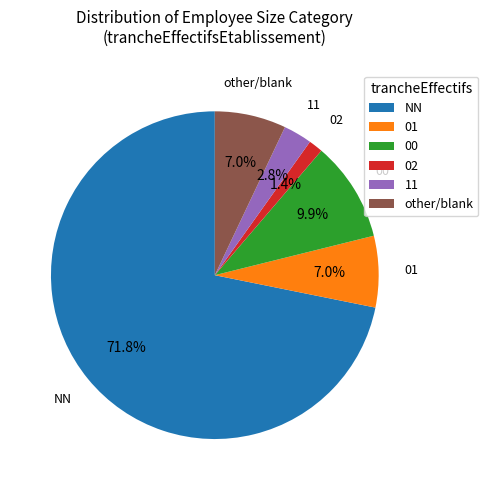

Combined, what portion of the pie is other/blank and 00?

16.9%